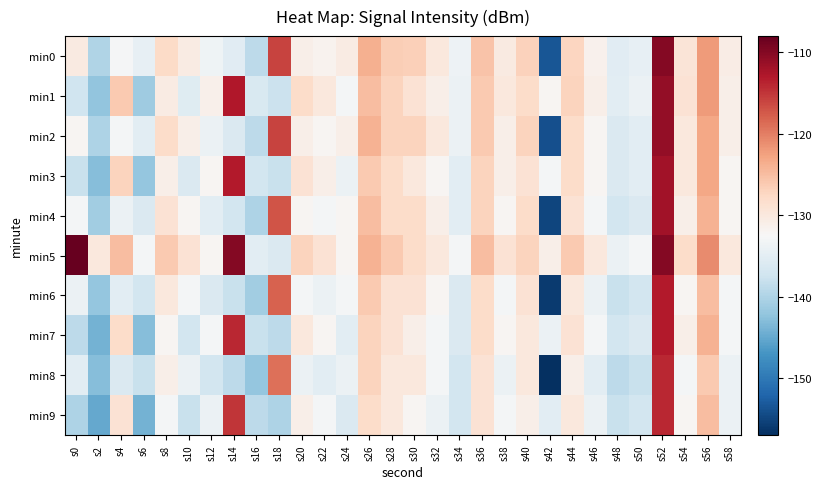

Reading left to right, extract all data points from this chart.

min0: s0=-130.3	s2=-139.9	s4=-132.8	s6=-134.4	s8=-127.8	s10=-130.5	s12=-133.5	s14=-135.3	s16=-138.9	s18=-115.9	s20=-131.1	s22=-131.6	s24=-130.6	s26=-123.7	s28=-126.5	s30=-126.7	s32=-129.9	s34=-133.7	s36=-125.4	s38=-130.3	s40=-126.9	s42=-153.4	s44=-127.2	s46=-131.5	s48=-135.3	s50=-134.6	s52=-110.0	s54=-129.4	s56=-122.1	s58=-130.8
min1: s0=-137.4	s2=-142.2	s4=-126.1	s6=-141.1	s8=-130.5	s10=-135.4	s12=-131.2	s14=-112.8	s16=-136.3	s18=-137.8	s20=-128.0	s22=-130.0	s24=-133.0	s26=-125.0	s28=-127.0	s30=-129.0	s32=-131.0	s34=-134.0	s36=-126.0	s38=-130.0	s40=-128.0	s42=-132.0	s44=-127.0	s46=-131.0	s48=-135.0	s50=-134.0	s52=-111.0	s54=-129.0	s56=-122.0	s58=-131.0
min2: s0=-132.0	s2=-140.0	s4=-133.0	s6=-135.0	s8=-128.0	s10=-131.0	s12=-134.0	s14=-136.0	s16=-139.0	s18=-116.0	s20=-131.0	s22=-132.0	s24=-131.0	s26=-124.0	s28=-127.0	s30=-127.0	s32=-130.0	s34=-134.0	s36=-126.0	s38=-131.0	s40=-127.0	s42=-154.0	s44=-128.0	s46=-132.0	s48=-136.0	s50=-135.0	s52=-111.0	s54=-130.0	s56=-123.0	s58=-131.0
min3: s0=-138.0	s2=-143.0	s4=-127.0	s6=-142.0	s8=-131.0	s10=-136.0	s12=-132.0	s14=-113.0	s16=-137.0	s18=-138.0	s20=-129.0	s22=-131.0	s24=-134.0	s26=-126.0	s28=-128.0	s30=-130.0	s32=-132.0	s34=-135.0	s36=-127.0	s38=-131.0	s40=-129.0	s42=-133.0	s44=-128.0	s46=-132.0	s48=-136.0	s50=-135.0	s52=-112.0	s54=-130.0	s56=-123.0	s58=-132.0
min4: s0=-133.0	s2=-141.0	s4=-134.0	s6=-136.0	s8=-129.0	s10=-132.0	s12=-135.0	s14=-137.0	s16=-140.0	s18=-117.0	s20=-132.0	s22=-133.0	s24=-132.0	s26=-125.0	s28=-128.0	s30=-128.0	s32=-131.0	s34=-135.0	s36=-127.0	s38=-132.0	s40=-128.0	s42=-155.0	s44=-129.0	s46=-133.0	s48=-137.0	s50=-136.0	s52=-112.0	s54=-131.0	s56=-124.0	s58=-132.0
min5: s0=-108.0	s2=-130.0	s4=-125.0	s6=-133.0	s8=-126.0	s10=-129.0	s12=-132.0	s14=-110.0	s16=-135.0	s18=-136.0	s20=-127.0	s22=-129.0	s24=-132.0	s26=-124.0	s28=-126.0	s30=-128.0	s32=-130.0	s34=-133.0	s36=-125.0	s38=-129.0	s40=-127.0	s42=-131.0	s44=-126.0	s46=-130.0	s48=-134.0	s50=-133.0	s52=-110.0	s54=-128.0	s56=-121.0	s58=-130.0
min6: s0=-134.0	s2=-142.0	s4=-135.0	s6=-137.0	s8=-130.0	s10=-133.0	s12=-136.0	s14=-138.0	s16=-141.0	s18=-118.0	s20=-133.0	s22=-134.0	s24=-133.0	s26=-126.0	s28=-129.0	s30=-129.0	s32=-132.0	s34=-136.0	s36=-128.0	s38=-133.0	s40=-129.0	s42=-156.0	s44=-130.0	s46=-134.0	s48=-138.0	s50=-137.0	s52=-113.0	s54=-132.0	s56=-125.0	s58=-133.0
min7: s0=-139.0	s2=-144.0	s4=-128.0	s6=-143.0	s8=-132.0	s10=-137.0	s12=-133.0	s14=-114.0	s16=-138.0	s18=-139.0	s20=-130.0	s22=-132.0	s24=-135.0	s26=-127.0	s28=-129.0	s30=-131.0	s32=-133.0	s34=-136.0	s36=-128.0	s38=-132.0	s40=-130.0	s42=-134.0	s44=-129.0	s46=-133.0	s48=-137.0	s50=-136.0	s52=-113.0	s54=-131.0	s56=-124.0	s58=-133.0
min8: s0=-135.0	s2=-143.0	s4=-136.0	s6=-138.0	s8=-131.0	s10=-134.0	s12=-137.0	s14=-139.0	s16=-142.0	s18=-119.0	s20=-134.0	s22=-135.0	s24=-134.0	s26=-127.0	s28=-130.0	s30=-130.0	s32=-133.0	s34=-137.0	s36=-129.0	s38=-134.0	s40=-130.0	s42=-157.0	s44=-131.0	s46=-135.0	s48=-139.0	s50=-138.0	s52=-114.0	s54=-133.0	s56=-126.0	s58=-134.0
min9: s0=-140.0	s2=-145.0	s4=-129.0	s6=-144.0	s8=-133.0	s10=-138.0	s12=-134.0	s14=-115.0	s16=-139.0	s18=-140.0	s20=-131.0	s22=-133.0	s24=-136.0	s26=-128.0	s28=-130.0	s30=-132.0	s32=-134.0	s34=-137.0	s36=-129.0	s38=-133.0	s40=-131.0	s42=-135.0	s44=-130.0	s46=-134.0	s48=-138.0	s50=-137.0	s52=-114.0	s54=-132.0	s56=-125.0	s58=-134.0